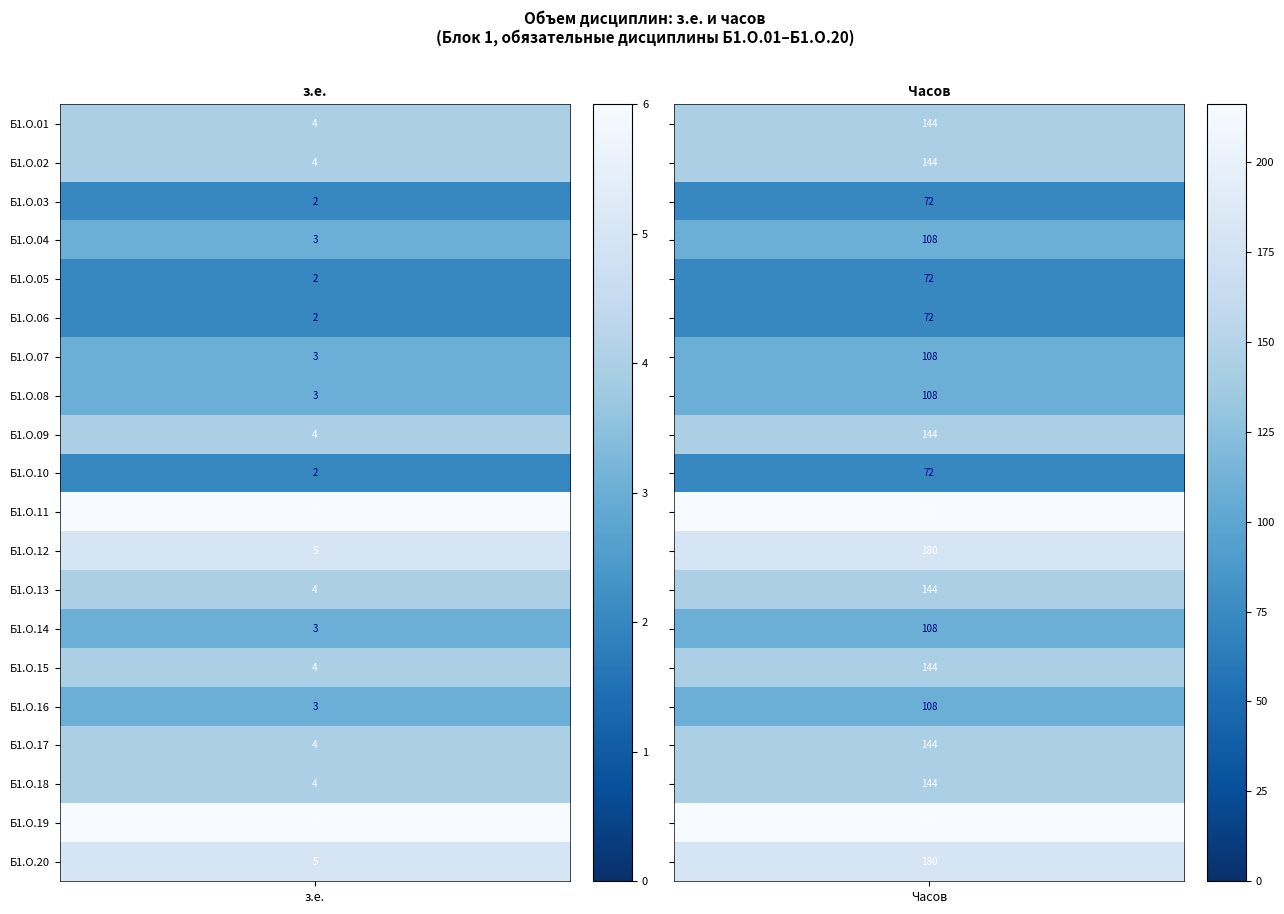

The Б1.О.07 series shows 1 at 0. True or false?

False